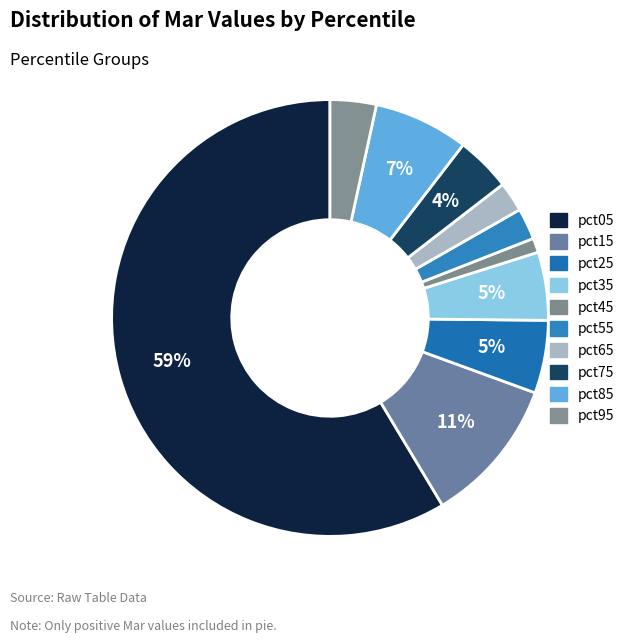

Count the number of slices in the pie.

10